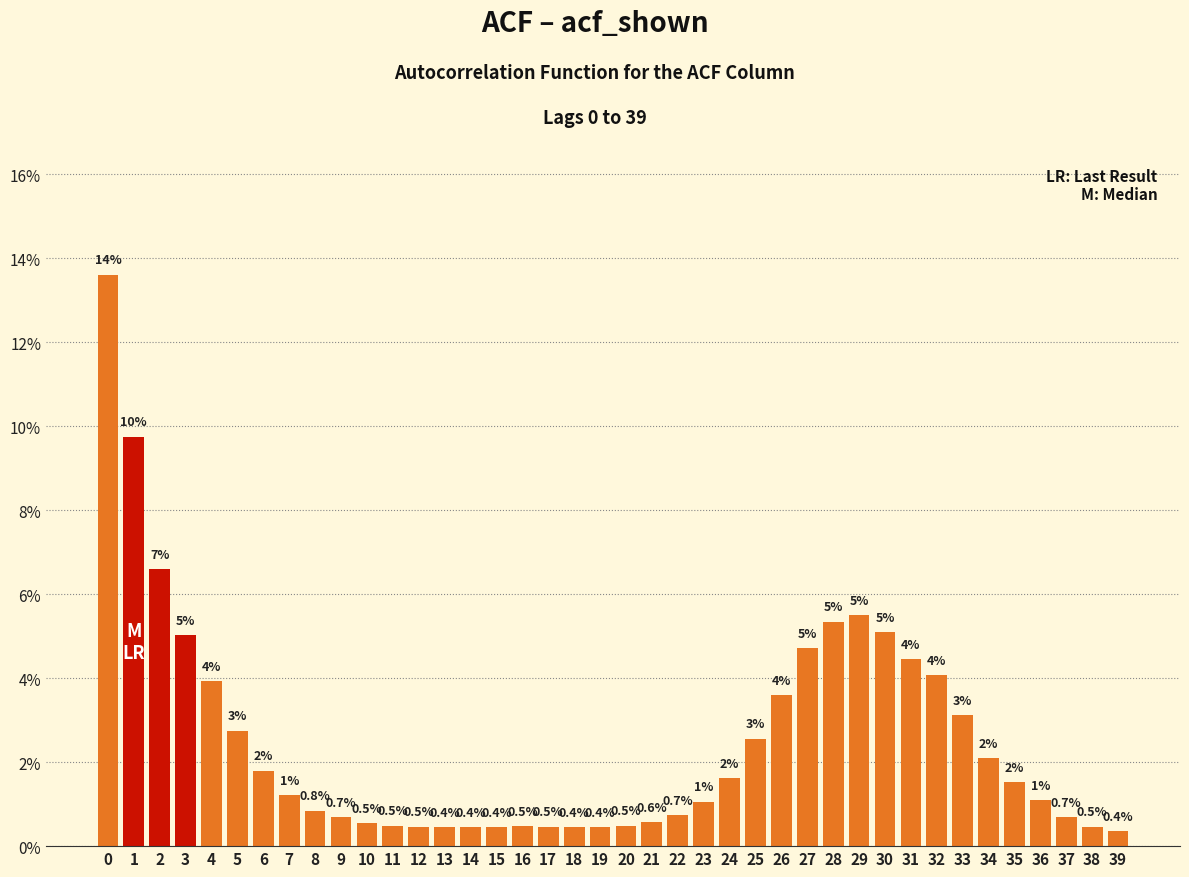

At which label is the value closest to 6?

29